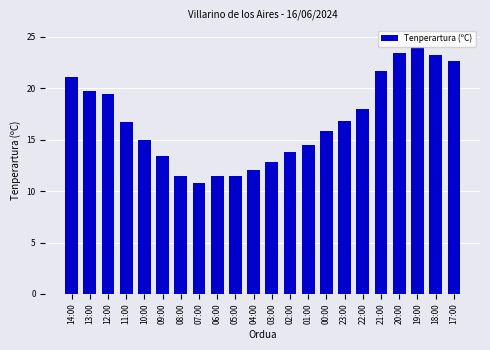

What is the label of the 16th bar from the left?

23:00